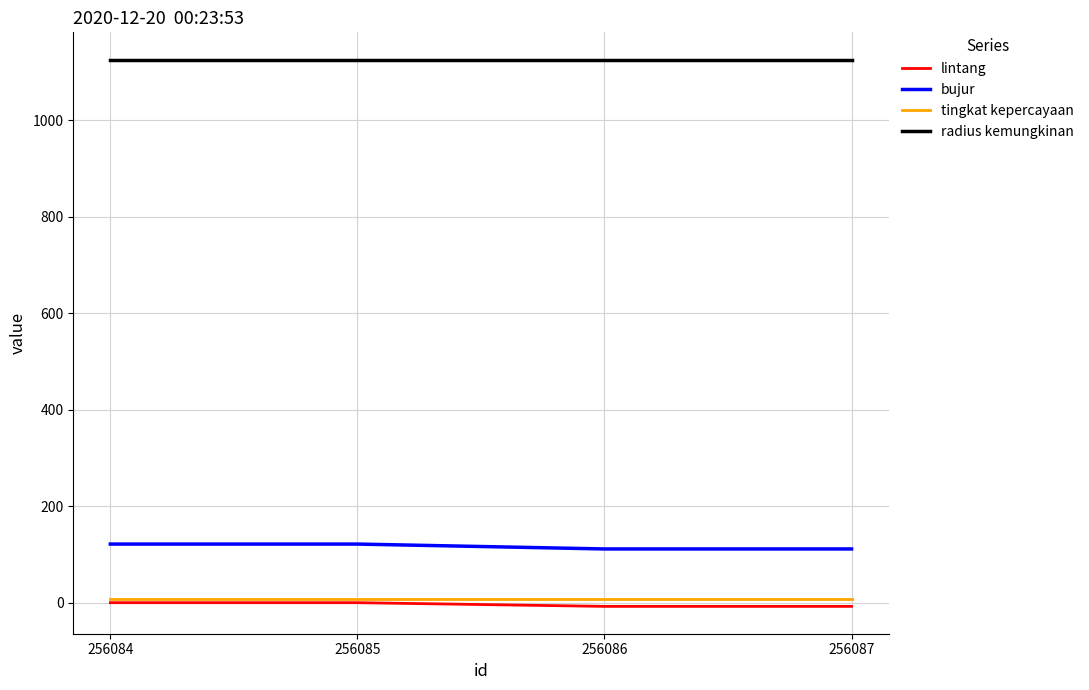

What is the average value of the lintang series?

-3.4